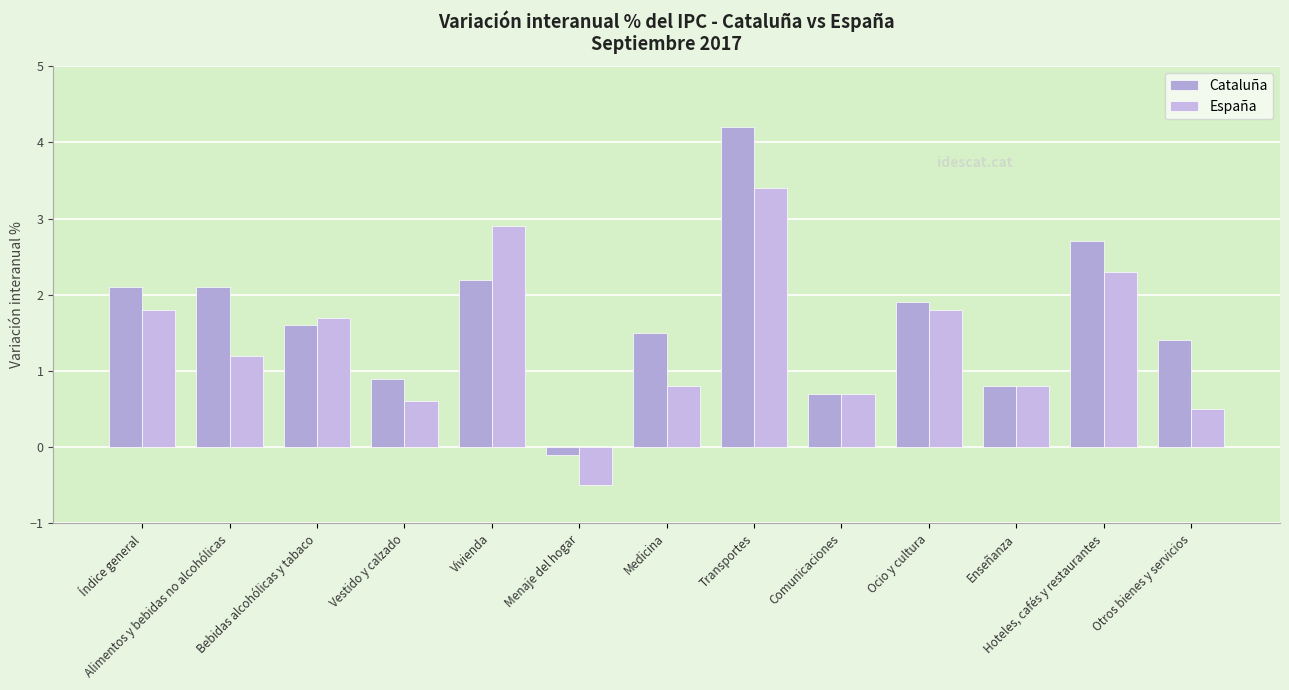

Read the Cataluña value at Medicina.

1.5